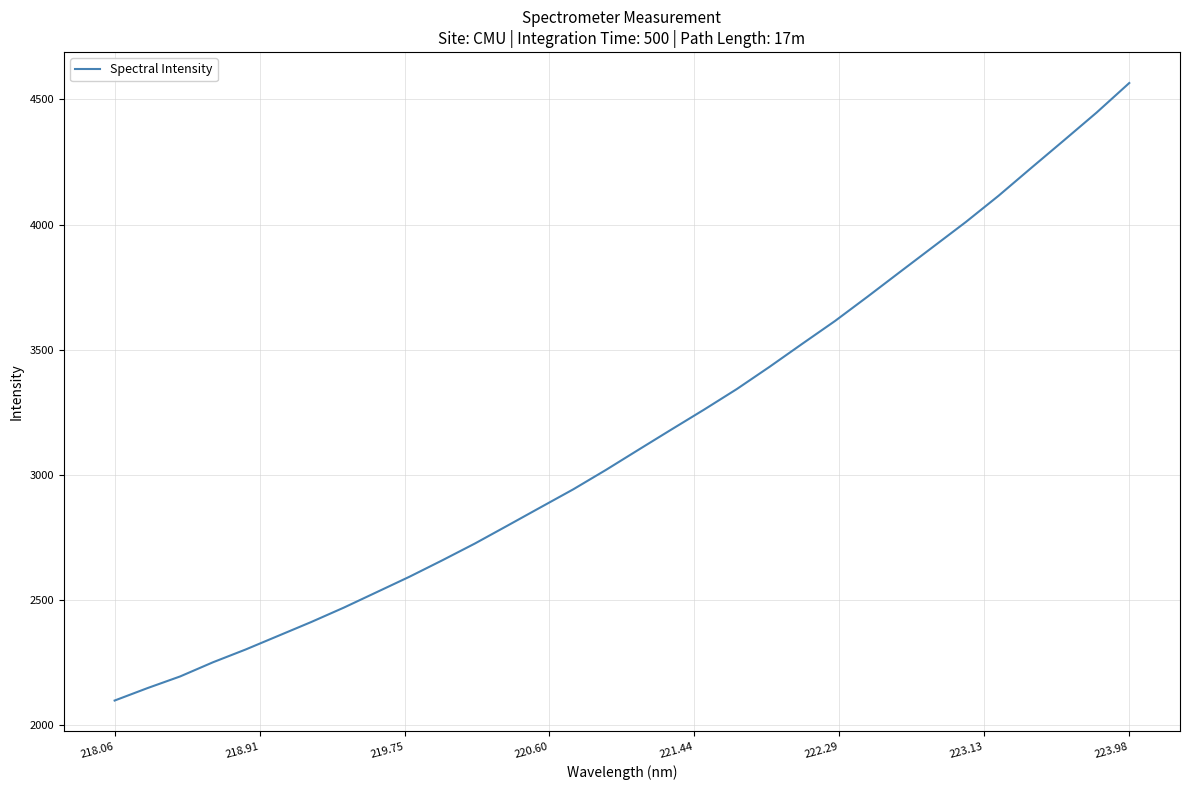

What is the minimum value shown in the chart?

2099.0